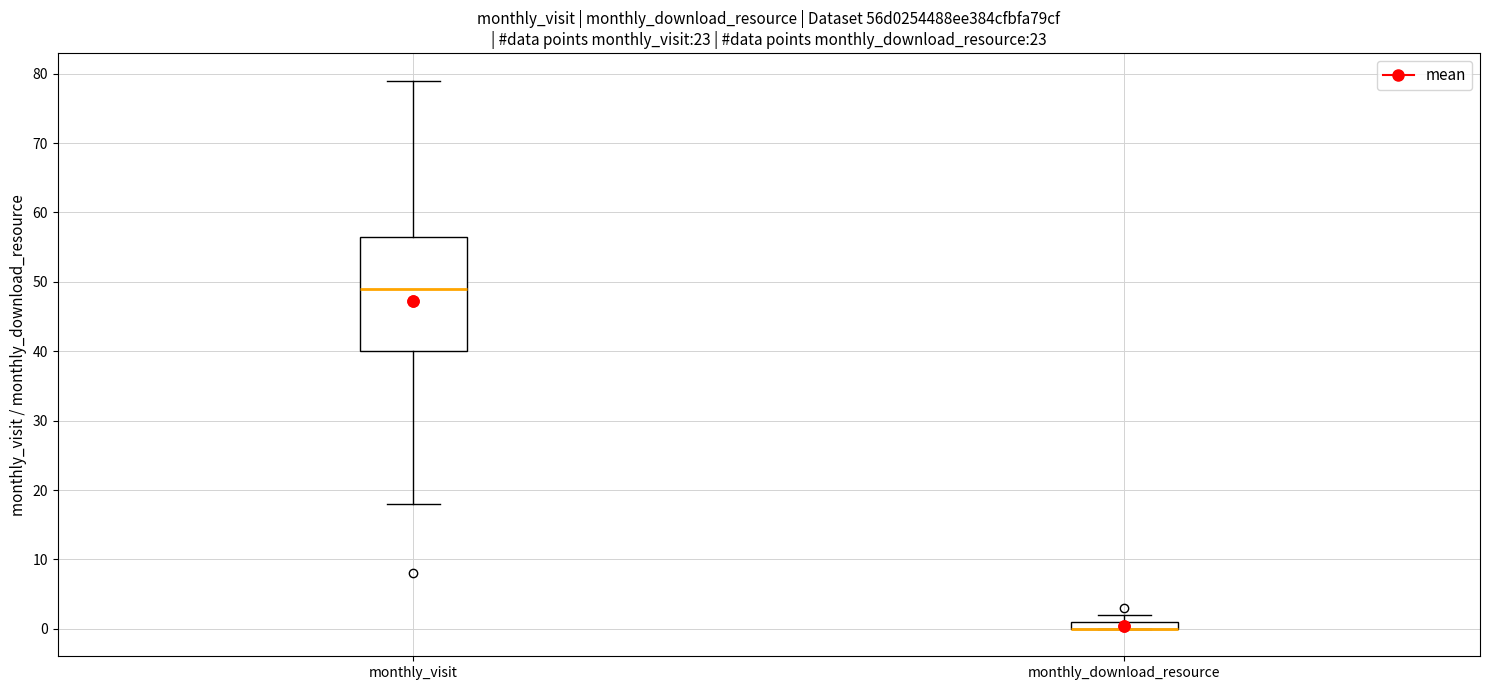

Where does the upper whisker of the box for monthly_visit end on the y-axis? The values are not printed on the chart, so give them approximately, as read against the axis.

79